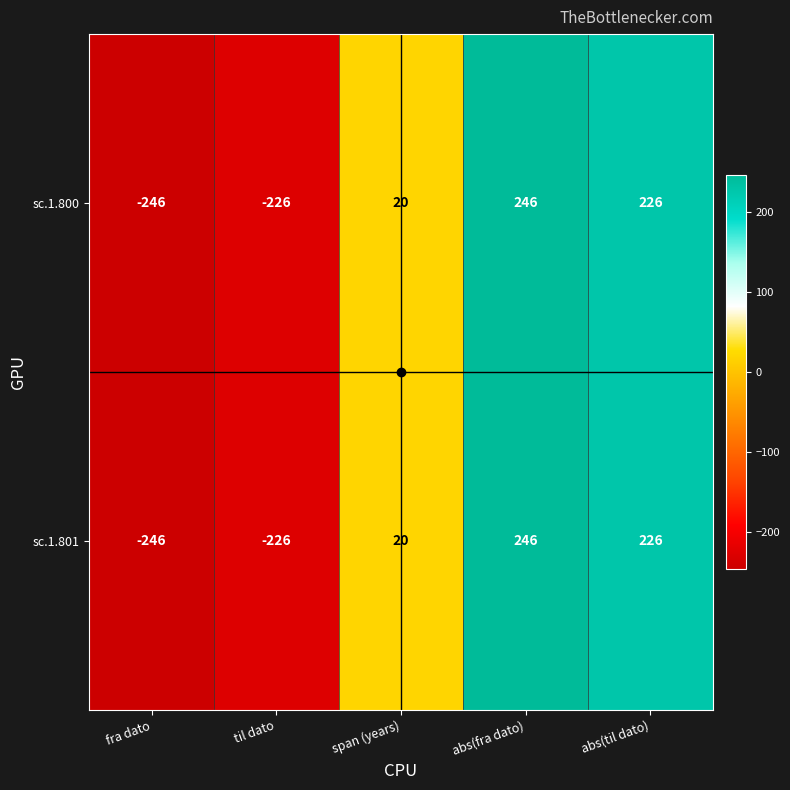

What is the difference between the sc.1.800 values at fra dato and abs(fra dato)?

492